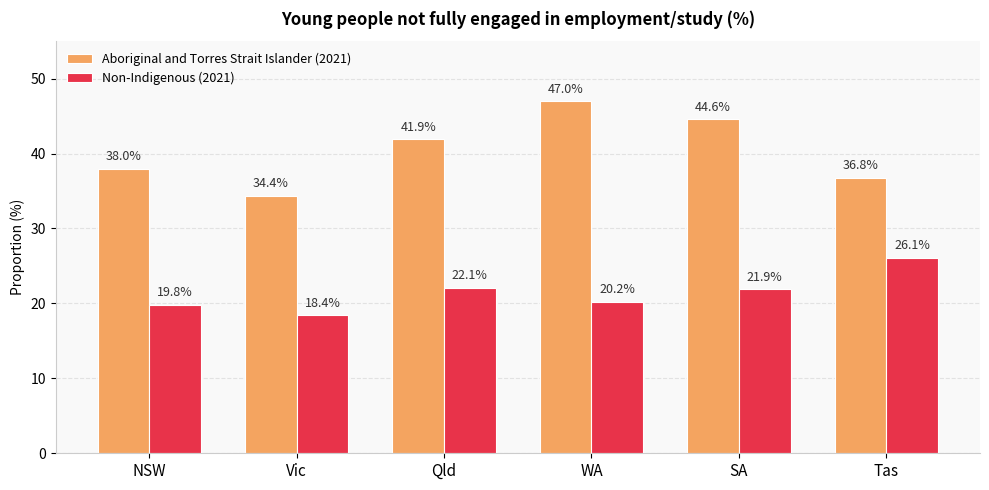

Reading right to left, what are all the values shown in this chart?

Aboriginal and Torres Strait Islander (2021): Tas=36.8	SA=44.6	WA=47.0	Qld=41.9	Vic=34.4	NSW=38.0
Non-Indigenous (2021): Tas=26.1	SA=21.9	WA=20.2	Qld=22.1	Vic=18.4	NSW=19.8